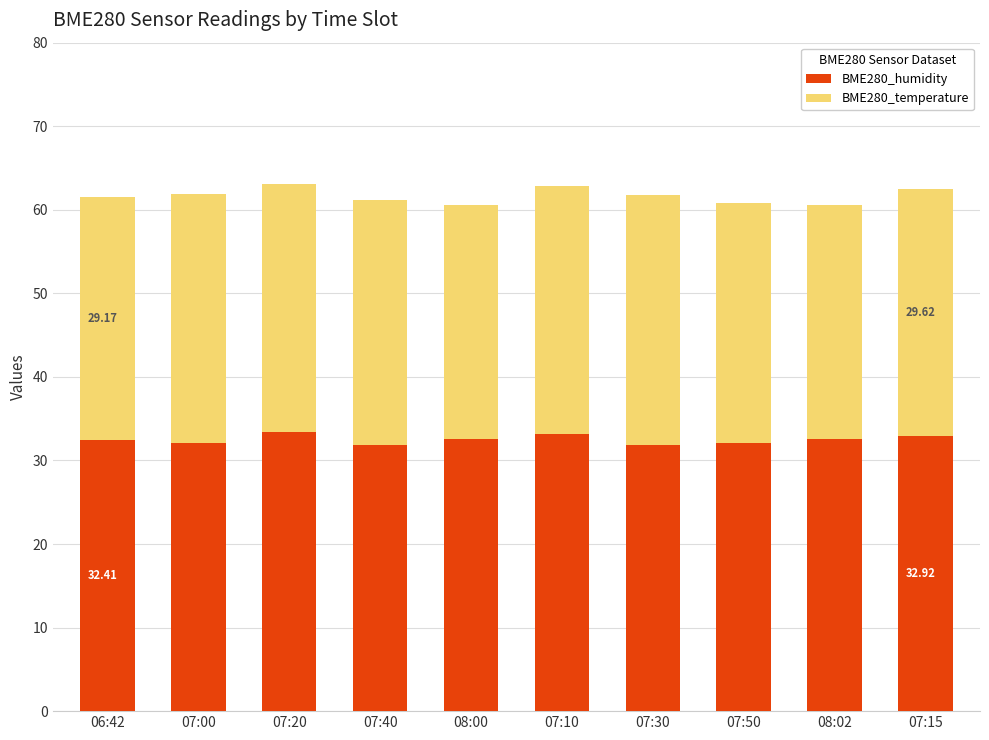

What is the total value across all series at 07:15?

62.5